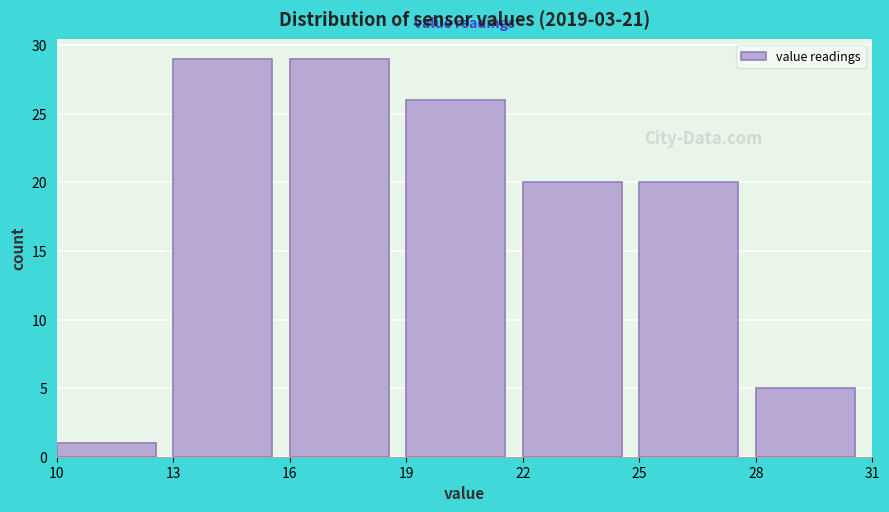

Reading left to right, list every bar in this chart as the range it spans on the x-axis followed by its height. The values are not printed on the chart, so give them approximately, as read against the axis.

10 to 13: 1
13 to 16: 29
16 to 19: 29
19 to 22: 26
22 to 25: 20
25 to 28: 20
28 to 31: 5